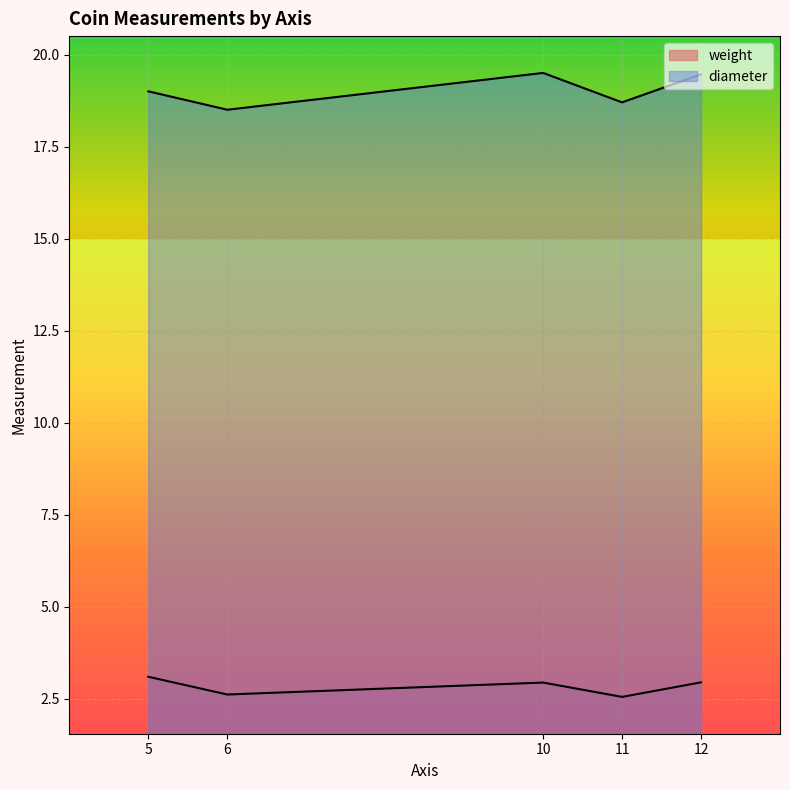

Which category has the highest value in the diameter series?

12